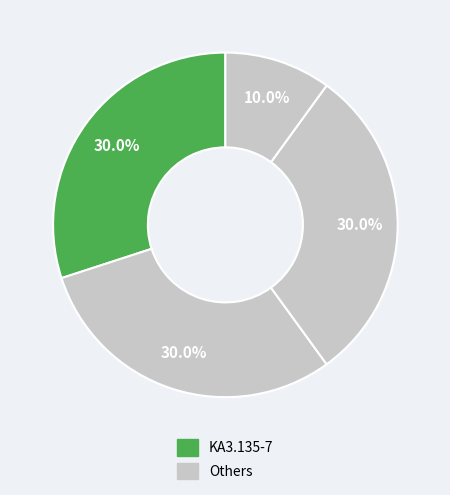

Count the number of slices in the pie.

4